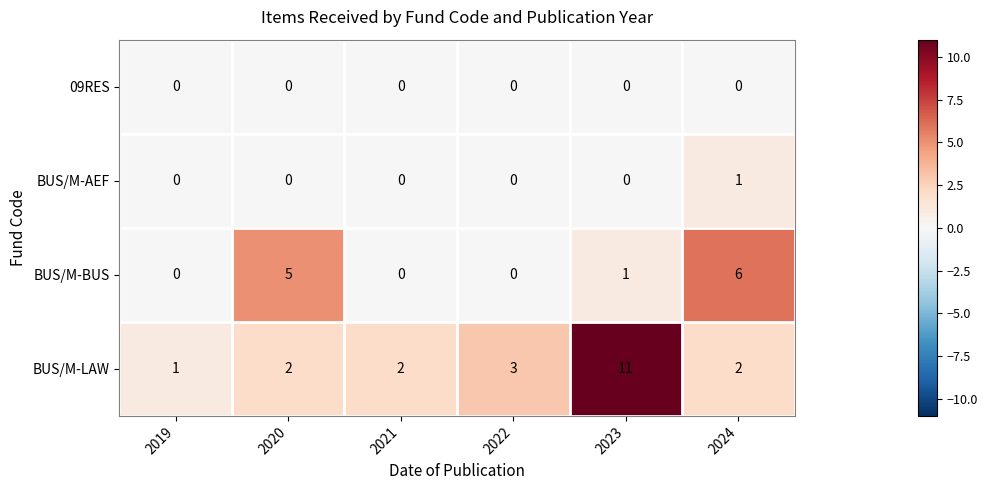

Which series has the largest total across all categories?

BUS/M-LAW